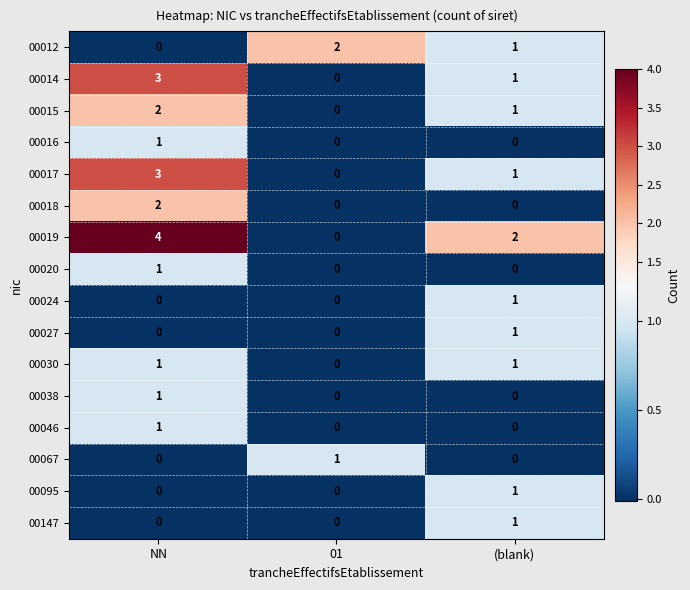

Is it true that 00019 equals 2 at 01?

False